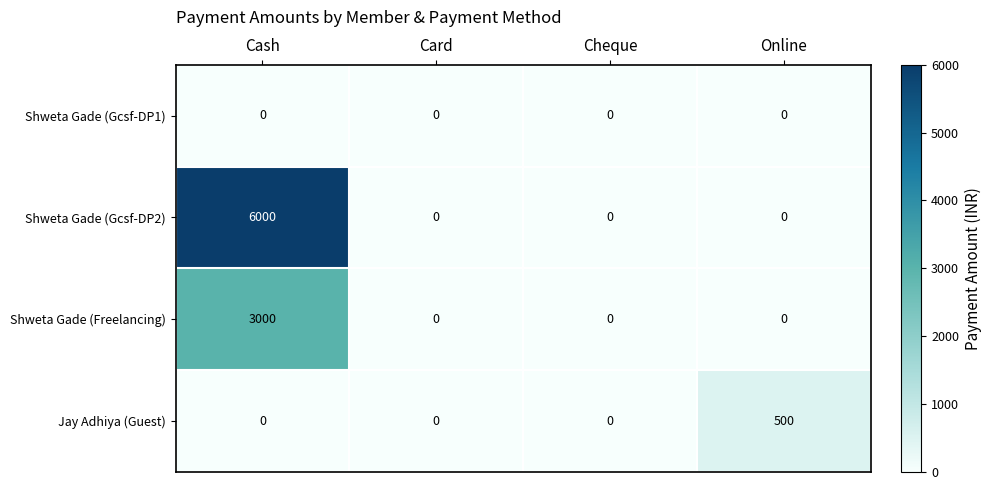

Rank the series by their maximum value, from lowest to highest.

Shweta Gade (Gcsf-DP1), Jay Adhiya (Guest), Shweta Gade (Freelancing), Shweta Gade (Gcsf-DP2)